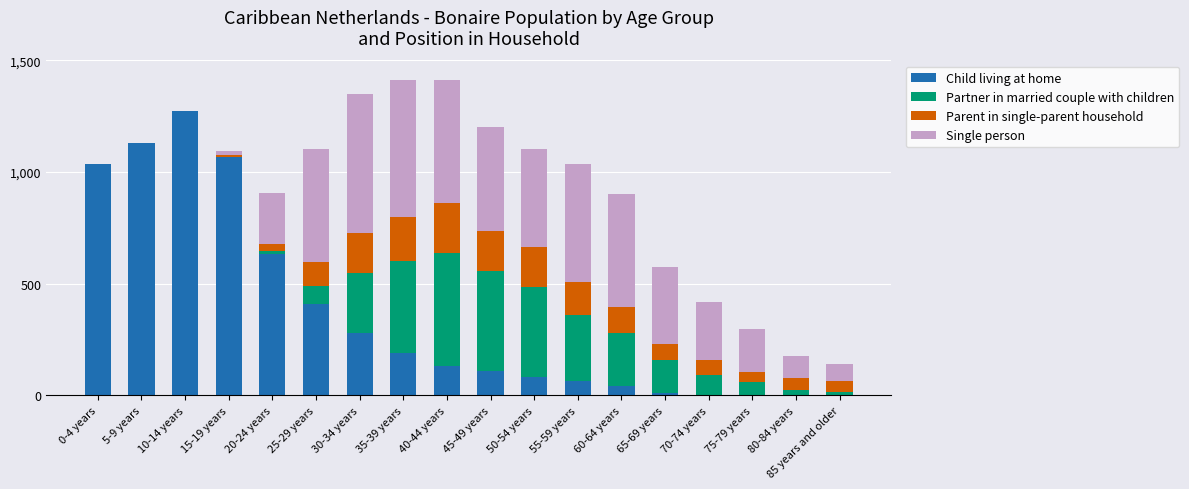

The value of Child living at home at 45-49 years is 110. True or false?

True